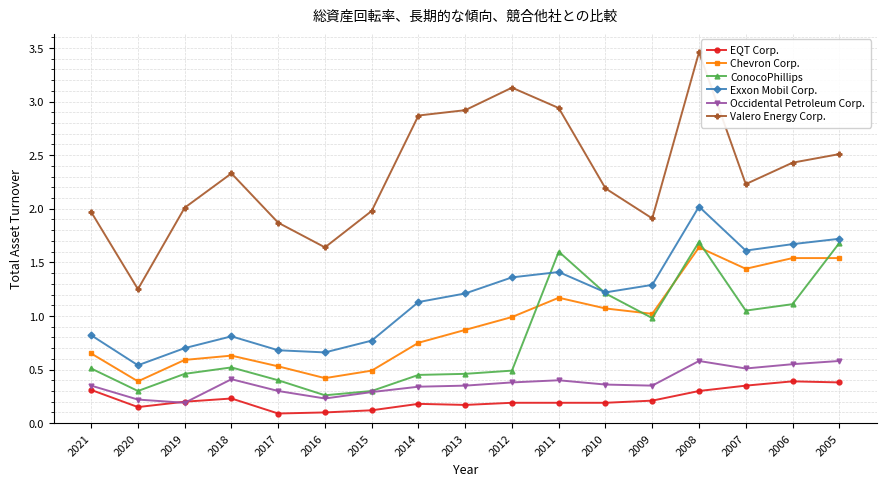

Between 2019 and 2009, which series saw the biggest shift?

Exxon Mobil Corp.